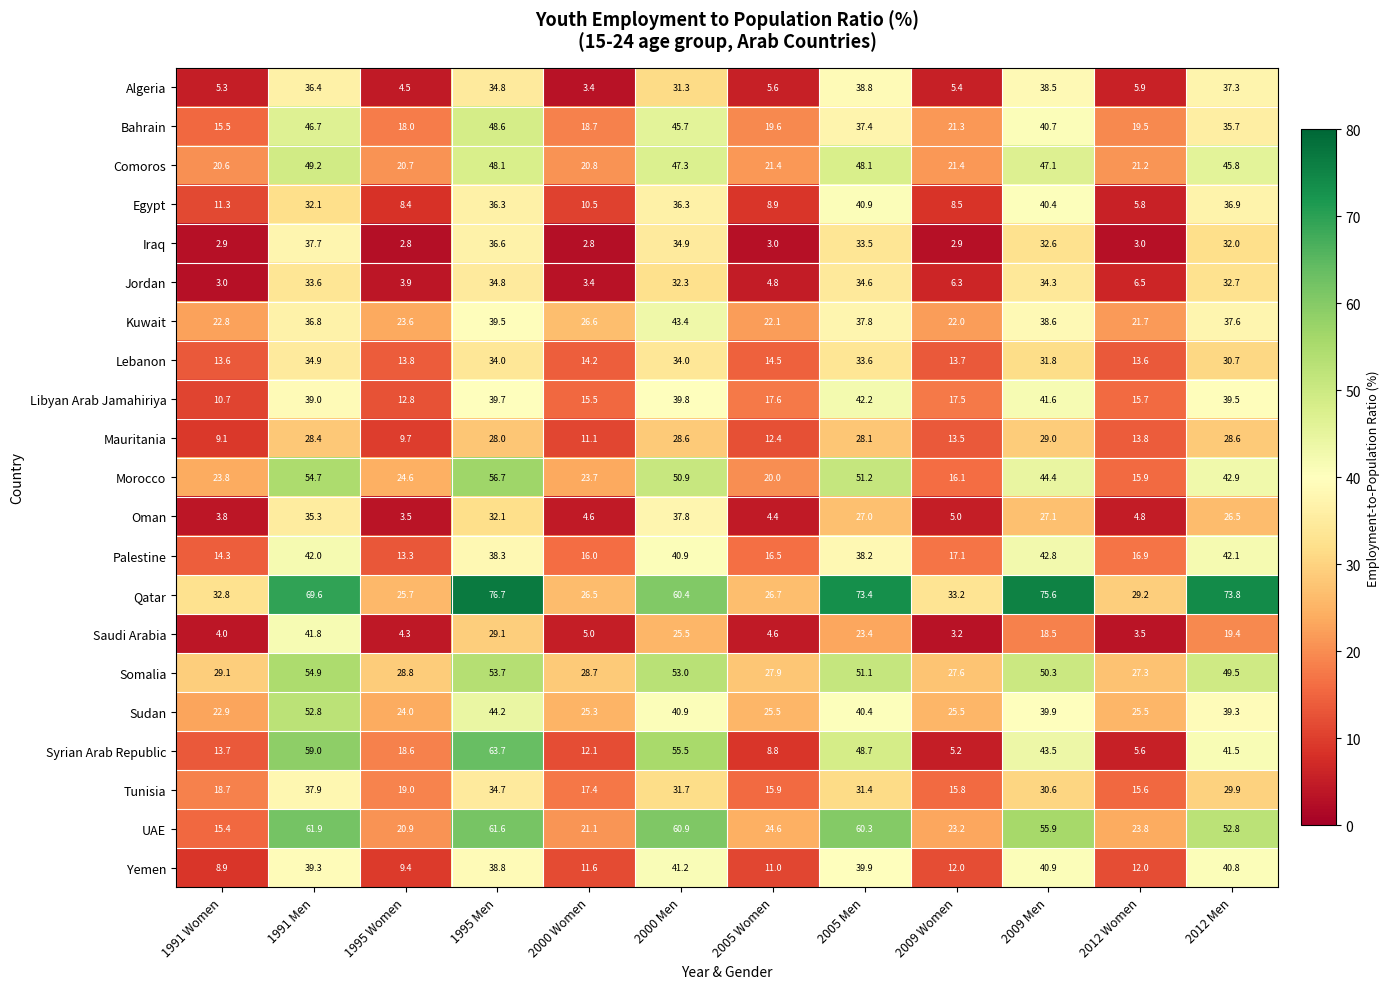

How many values in the Jordan series are below 32?

6